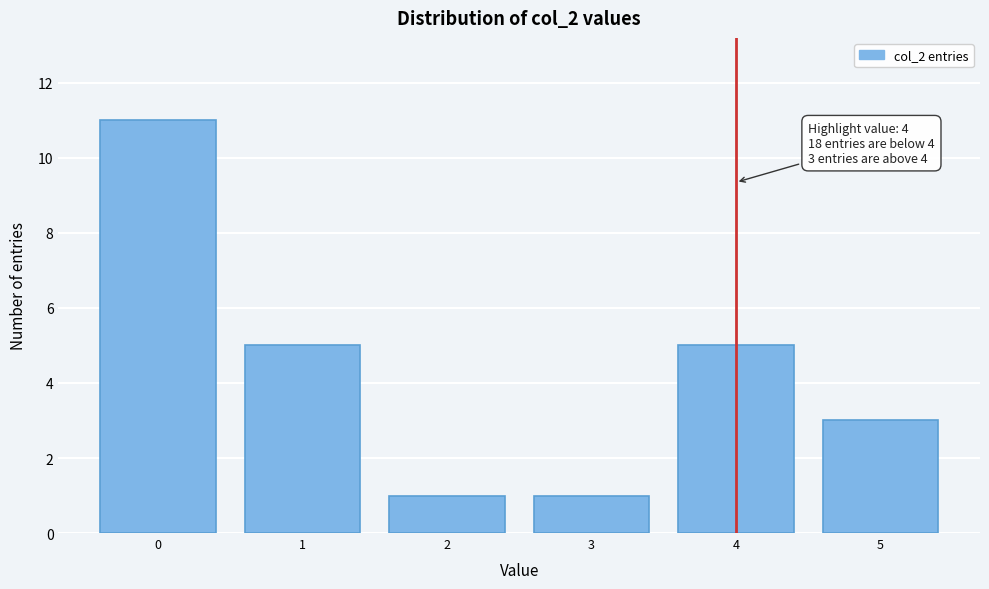

Reading right to left, transcribe all the data shown in this chart.

5=3	4=5	3=1	2=1	1=5	0=11